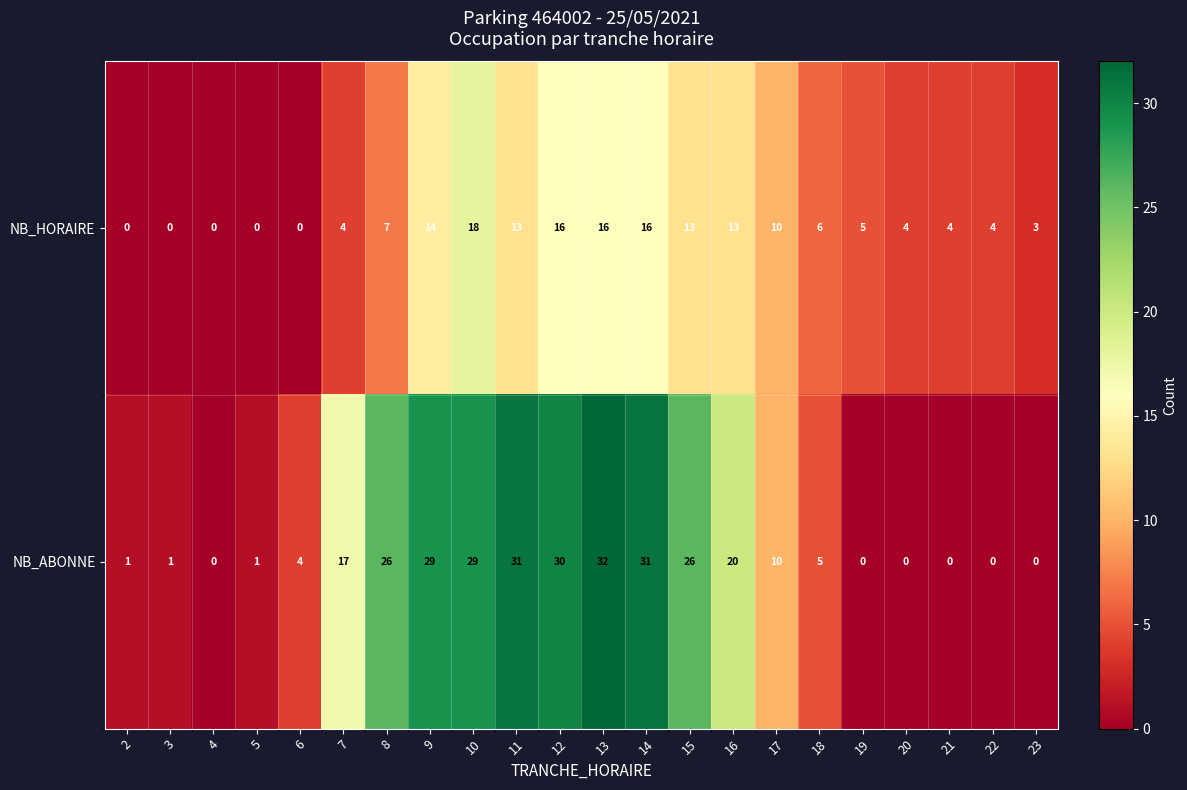

At which category does the chart reach its peak across all series?

13